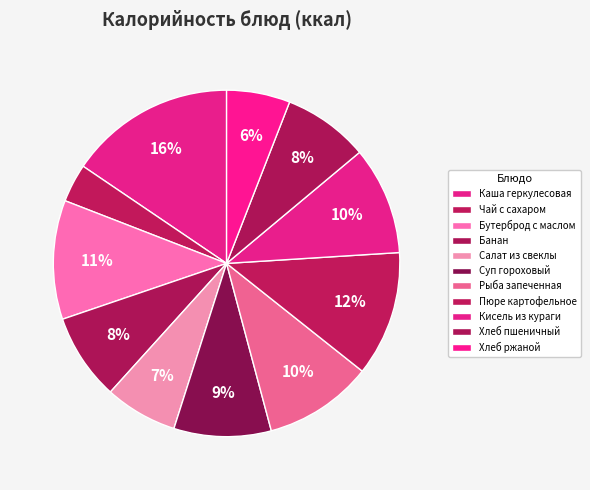

Does any single category account for the majority?

No